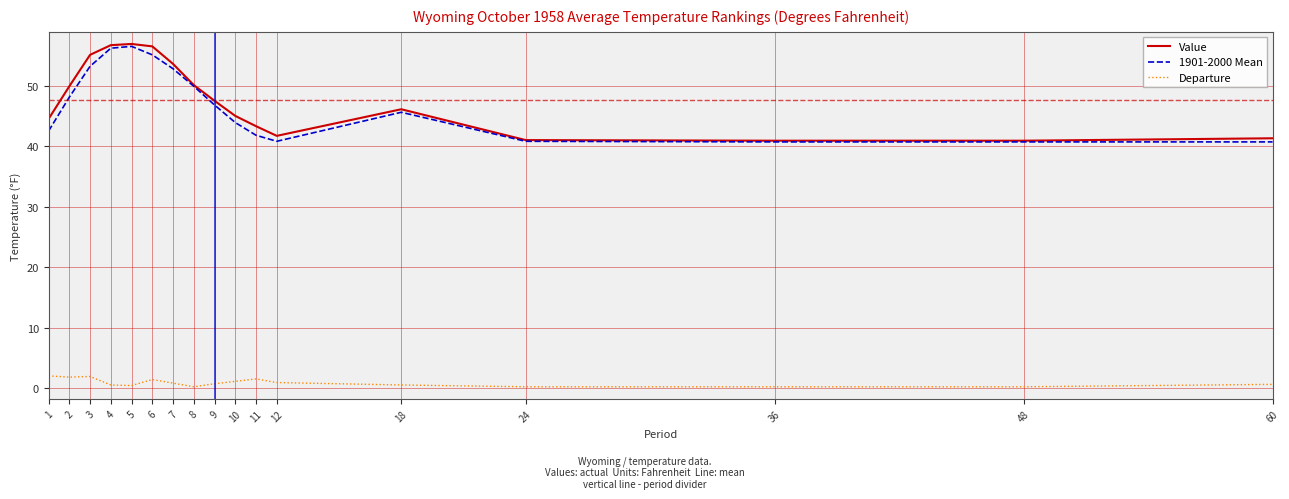

How many categories are shown in the chart?

17